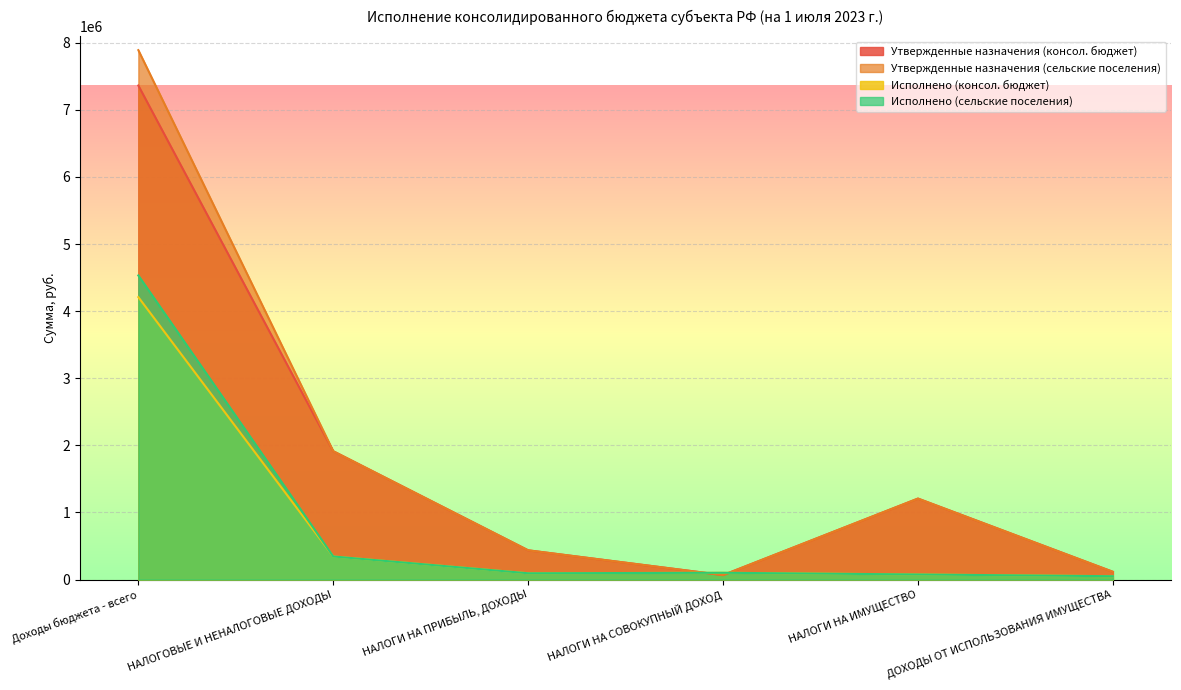

True or false: Исполнено (консол. бюджет) and Исполнено (сельские поселения) cross at least once.

False